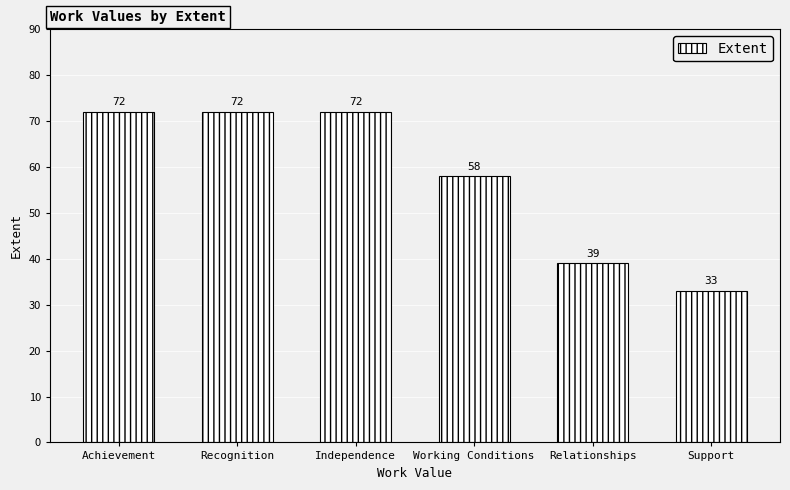

What is the value of the 2nd bar from the left?

72